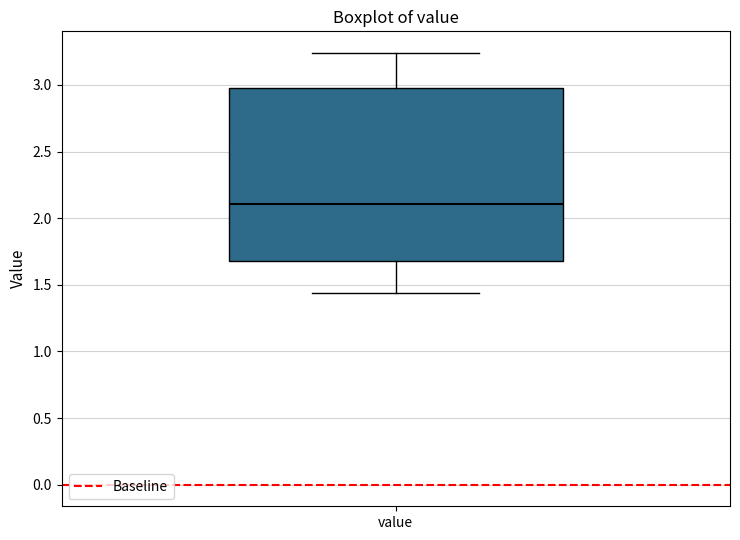

Read this box plot against the y-axis: the position of the median line, the range covered by the box, and the ends of both whiskers. The values are not printed on the chart, so give them approximately, as read against the axis.

median 2.10, box 1.70 to 3.00, whiskers 1.45 to 3.25